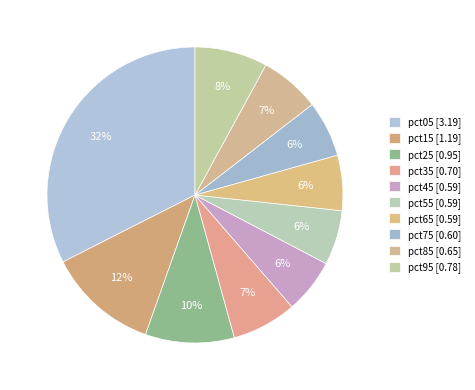

How many segments does this pie chart have?

10